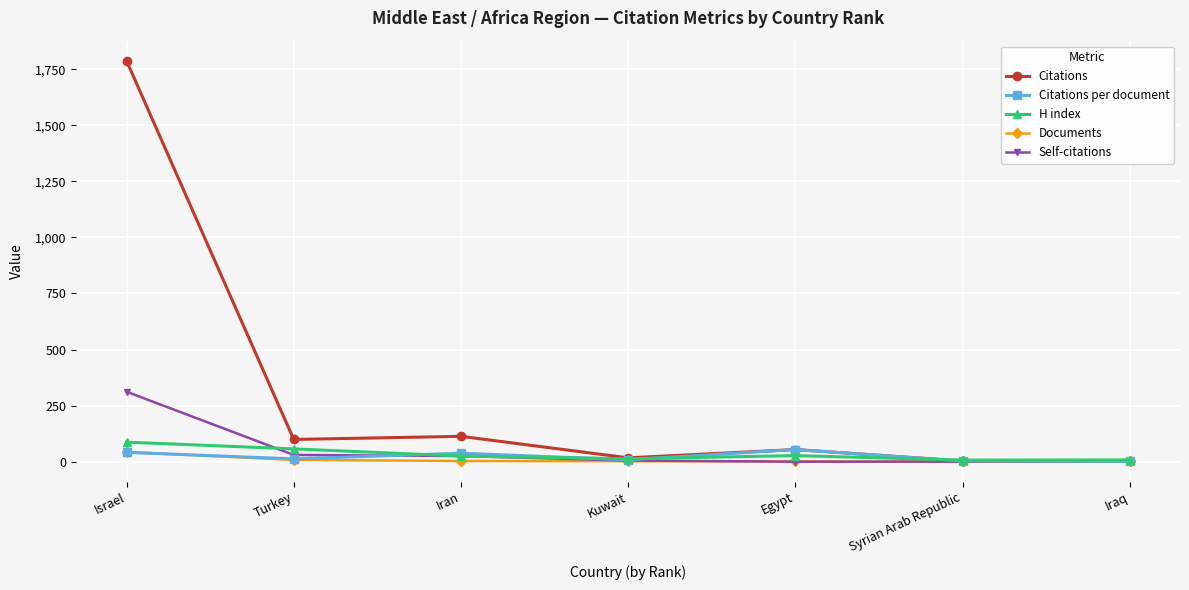

Read the H index value at Kuwait.

13.0